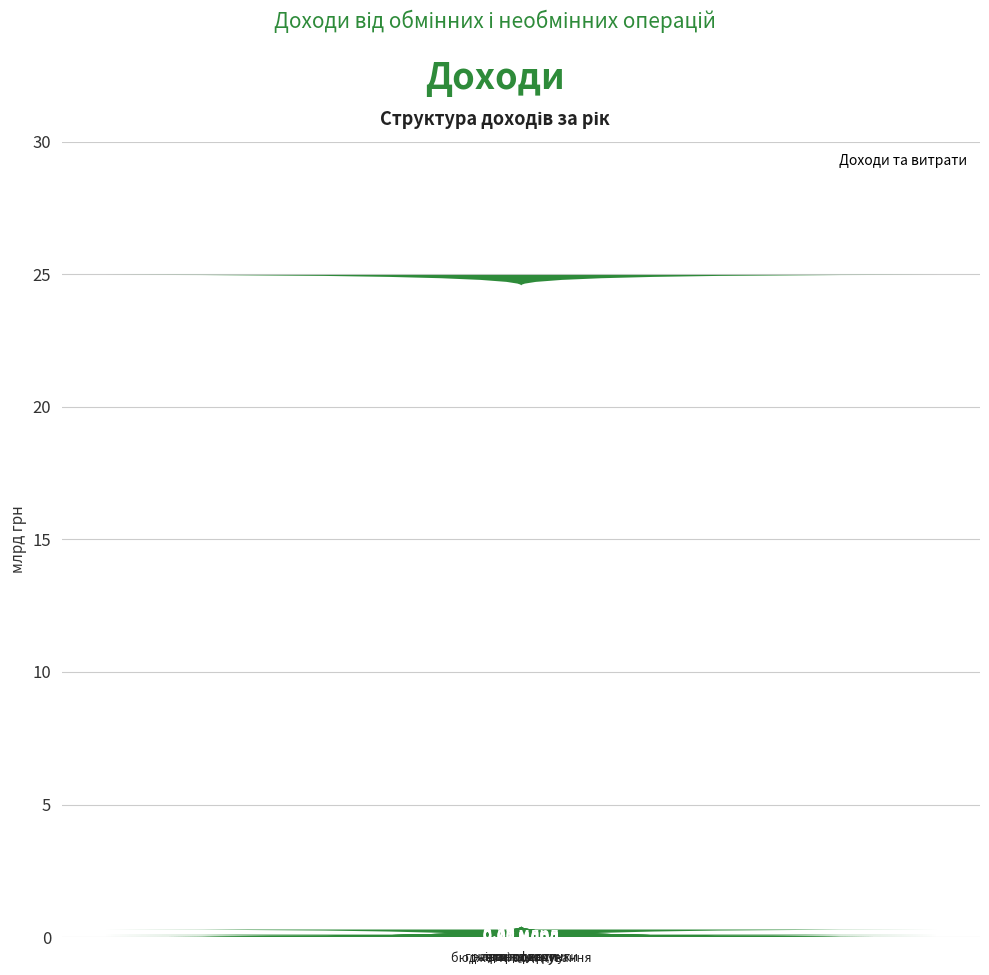

At which label does the data first exceed 95236138?

бюджетні асигнування